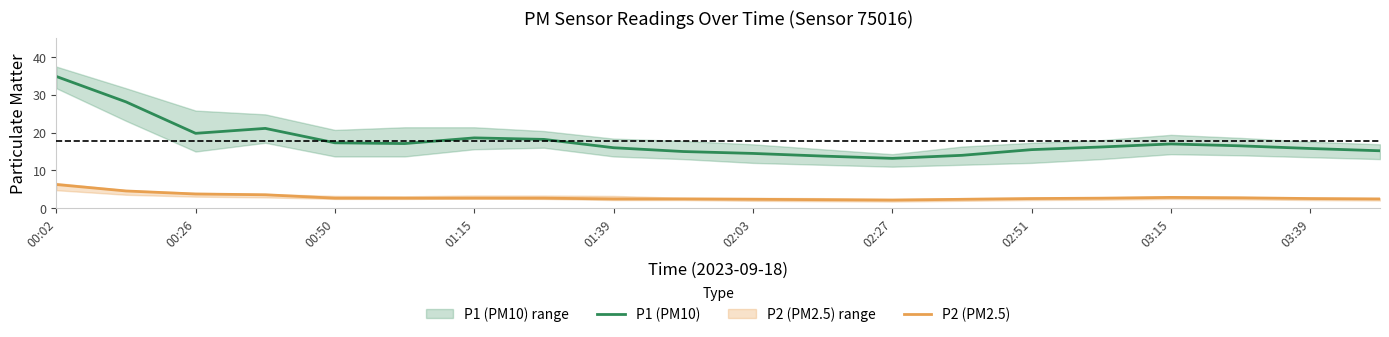

How many categories are shown in the chart?

20